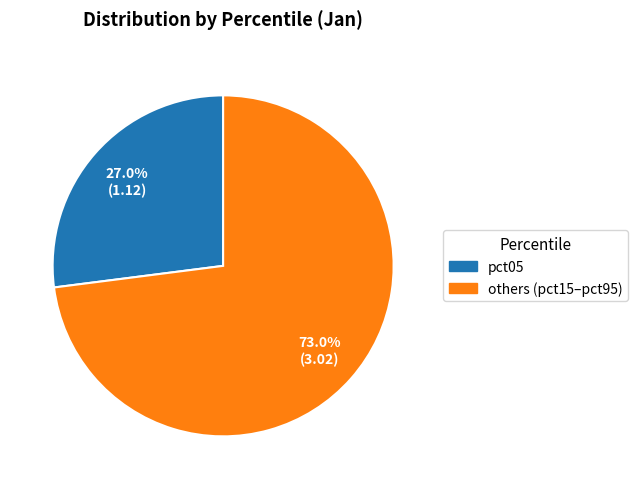

Is there a majority slice in this chart?

Yes